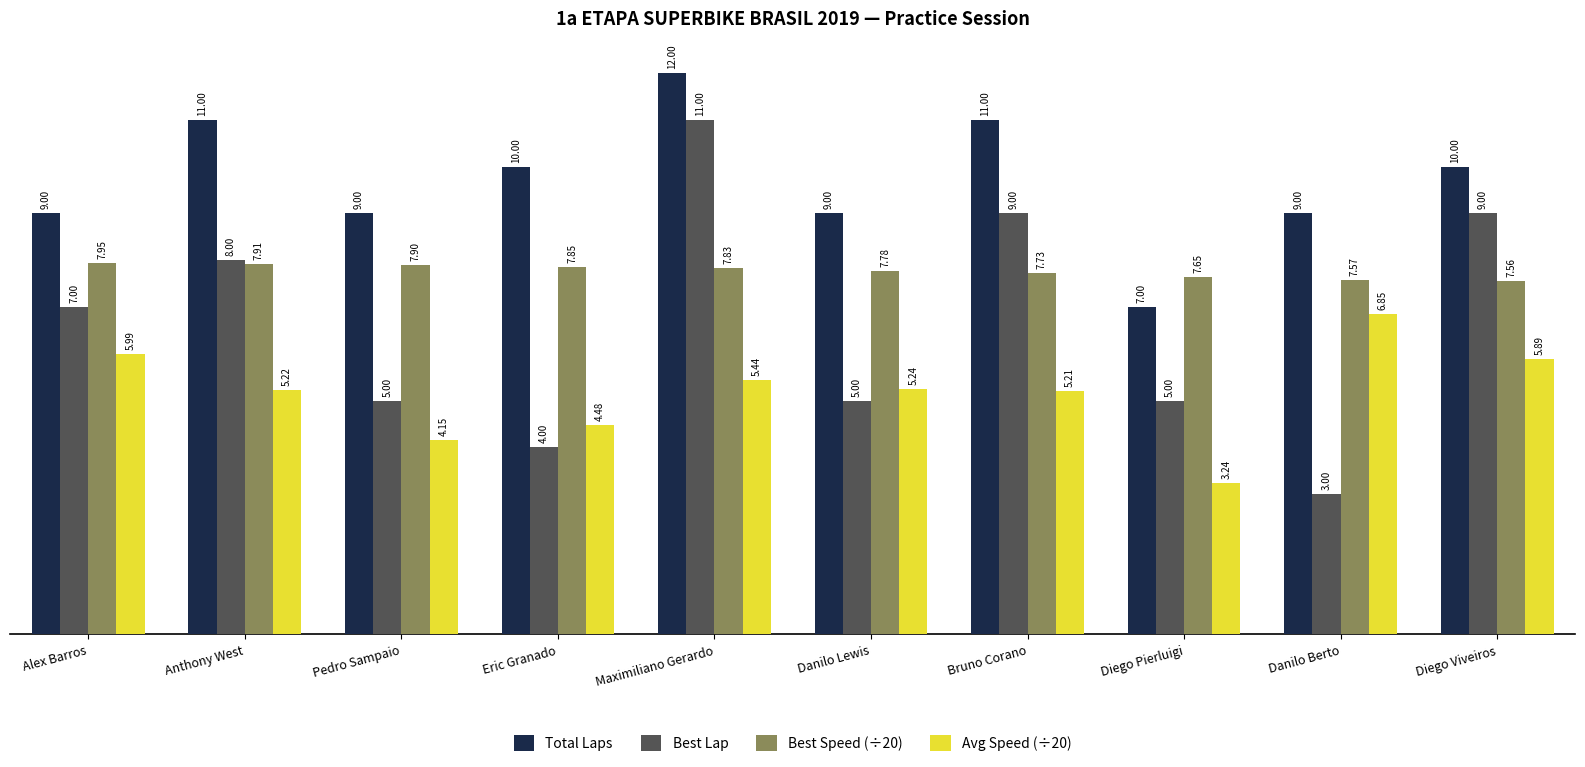

Which category has the lowest value across all series?

Danilo Berto